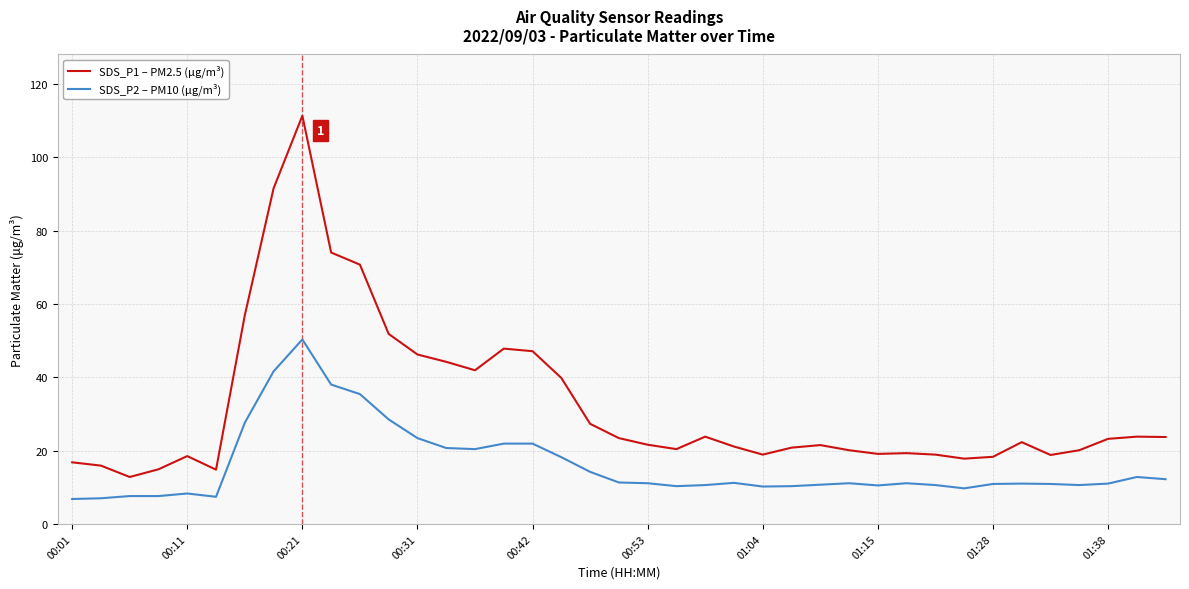

What is the minimum value for SDS_P2 – PM10 (μg/m³)?

6.8